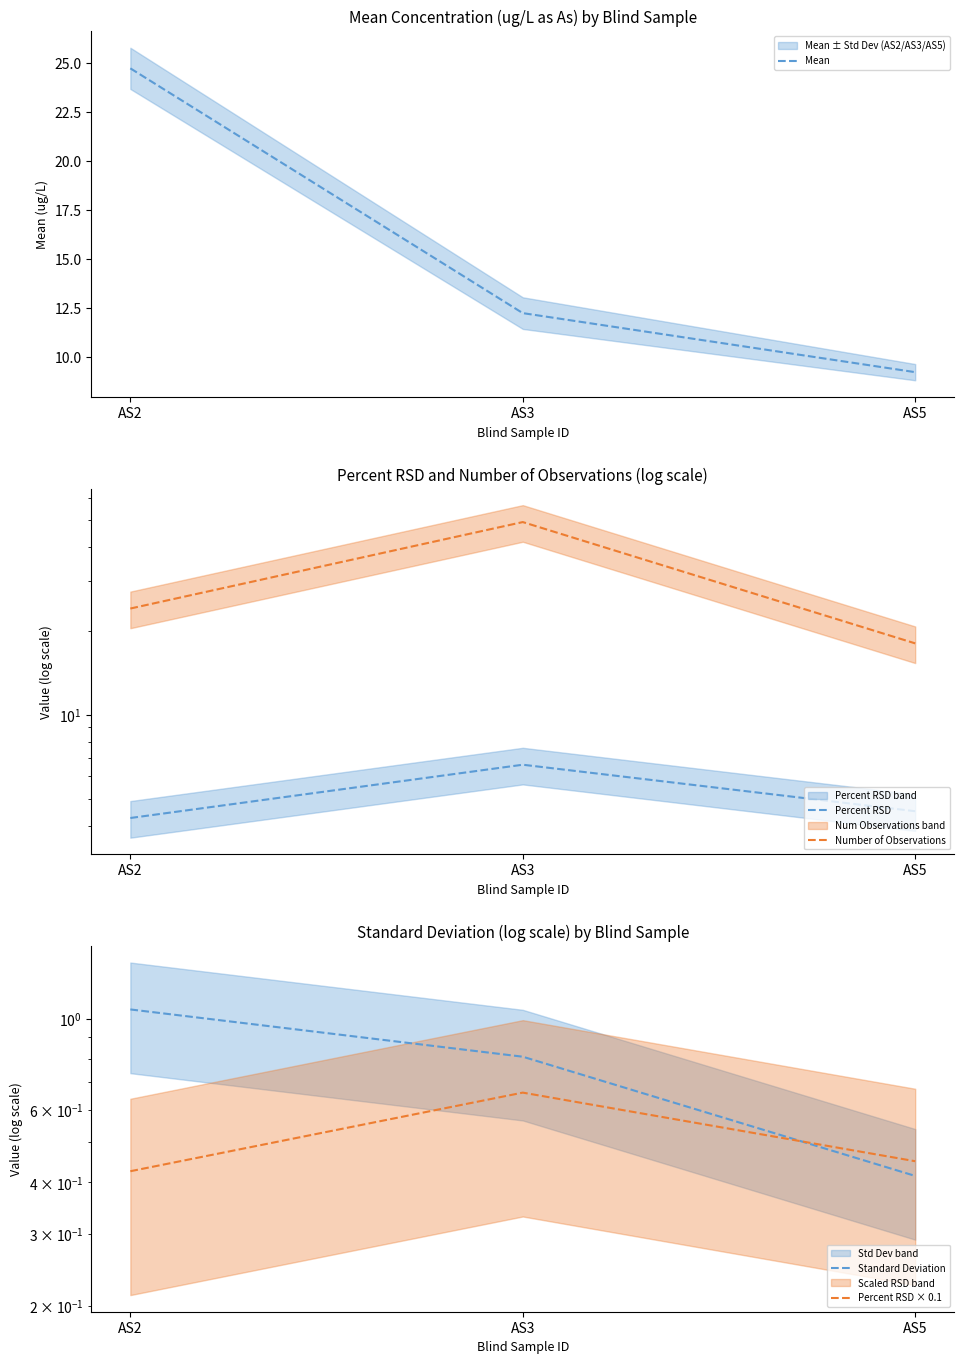

Reading left to right, list all the values displayed in this chart.

Mean: AS2=24.7	AS3=12.2	AS5=9.2
Percent RSD: AS2=4.3	AS3=6.6	AS5=4.5
Number of Observations: AS2=24.0	AS3=49.0	AS5=18.0
Standard Deviation: AS2=1.1	AS3=0.8	AS5=0.4
Percent RSD × 0.1: AS2=0.4	AS3=0.7	AS5=0.5